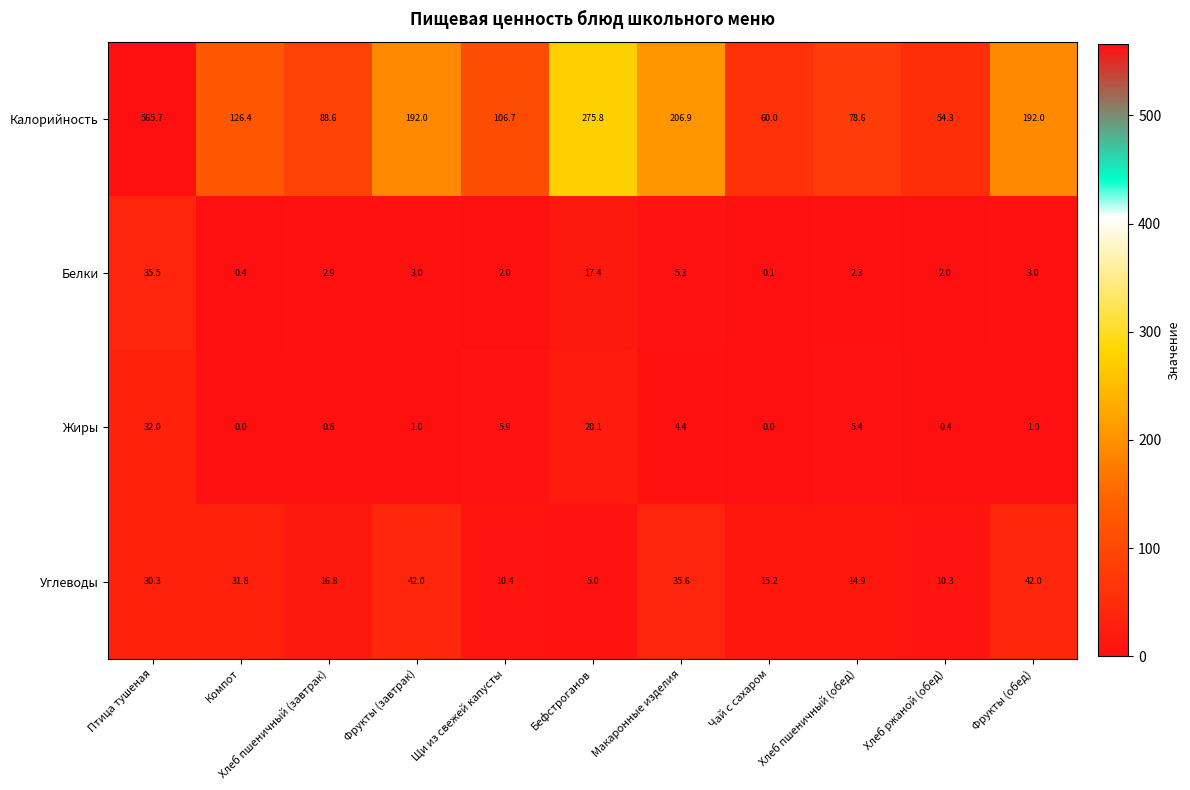

How many series are shown in this chart?

4